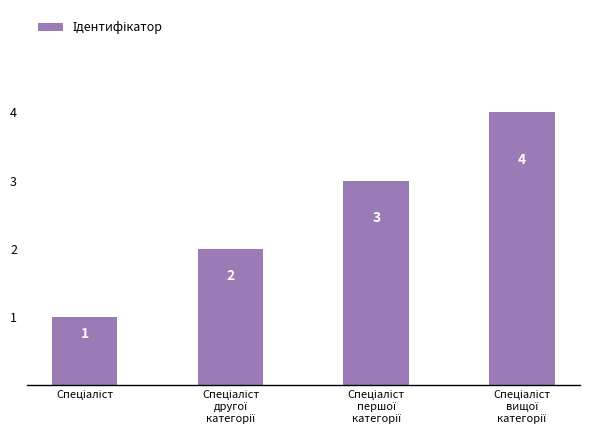

What is the maximum value shown in the chart?

4